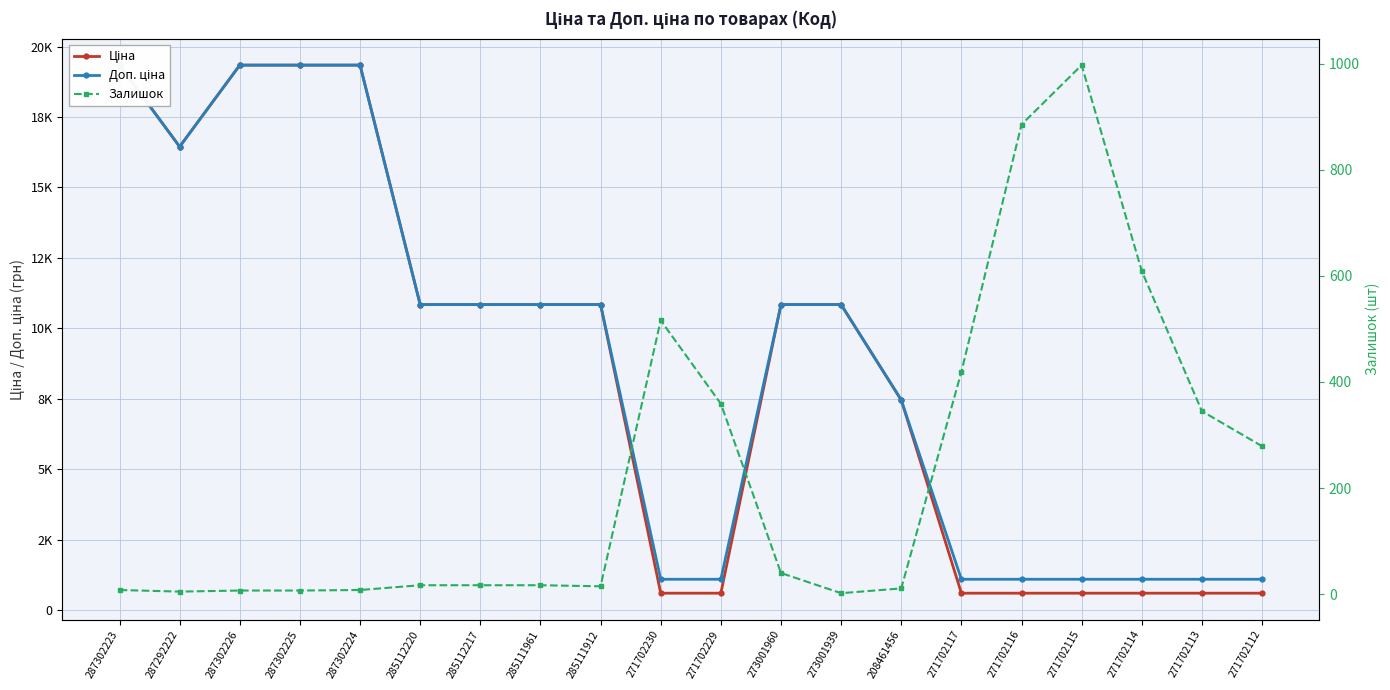

What is the label of the 11th point from the right?

271702230